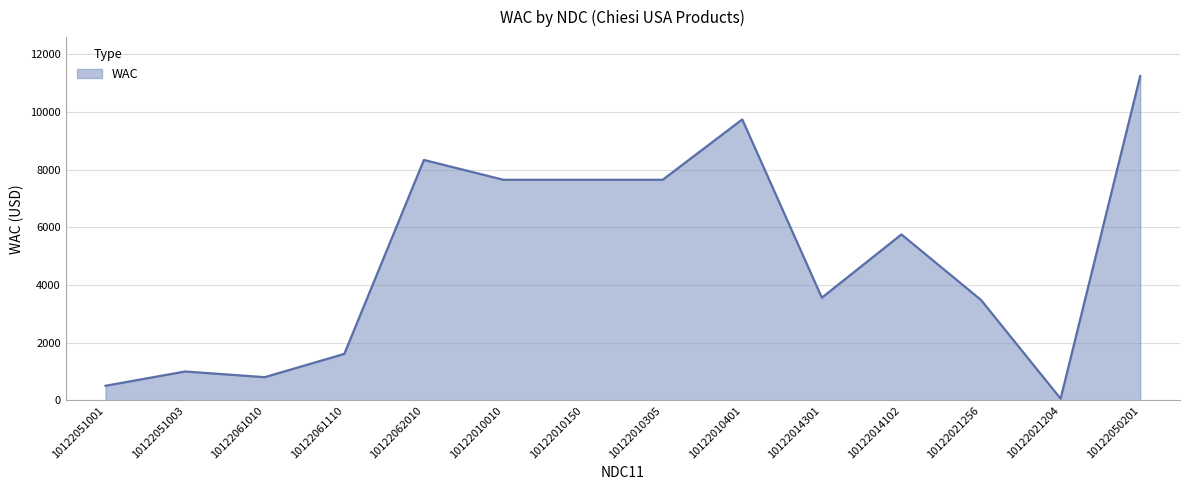

The chart shows a value of 19512.9 at 10122050201. True or false?

False